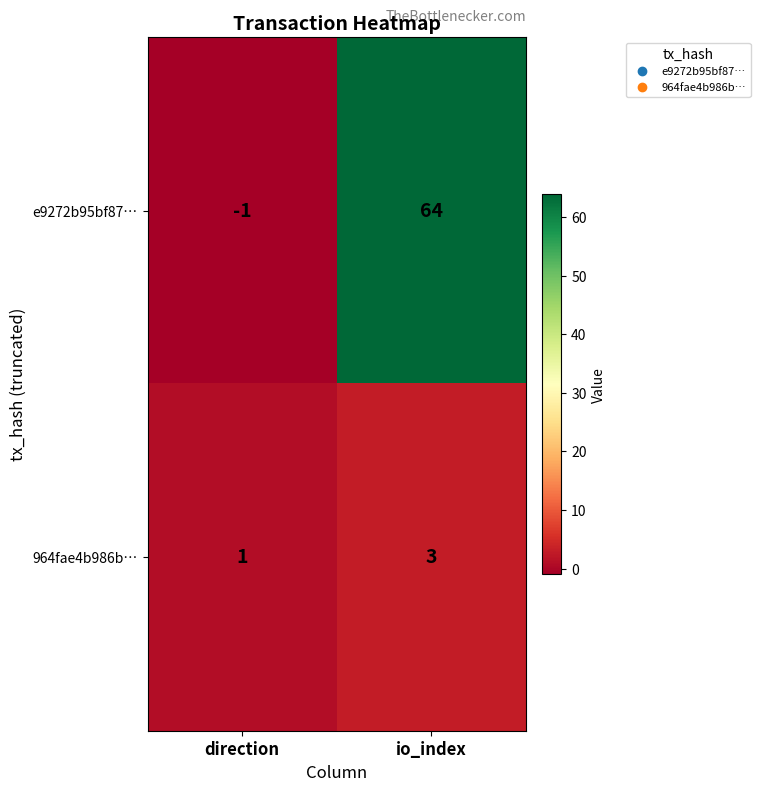

How many categories are shown in the chart?

2